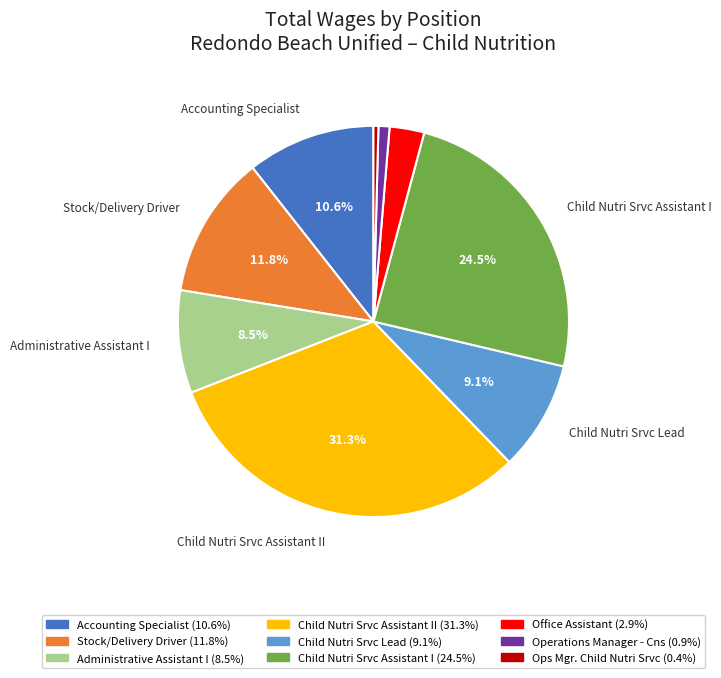

Does any single category account for the majority?

No